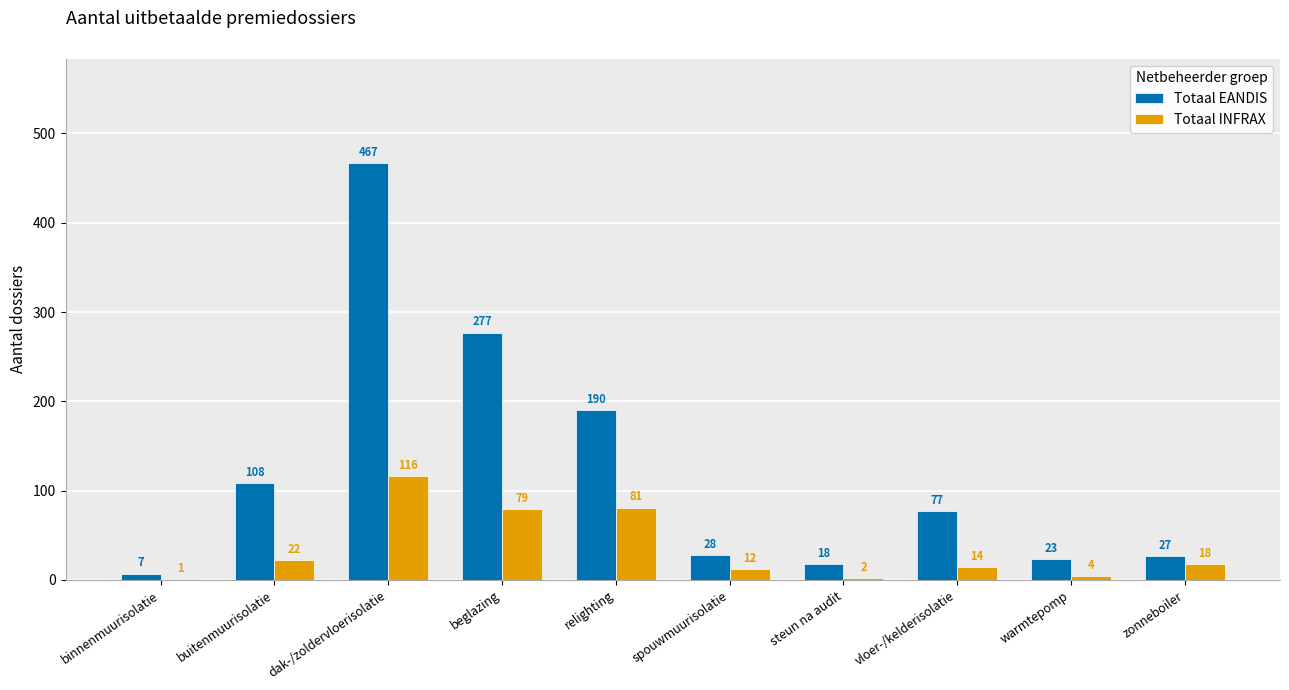

At which label does Totaal EANDIS reach its peak?

dak-/zoldervloerisolatie